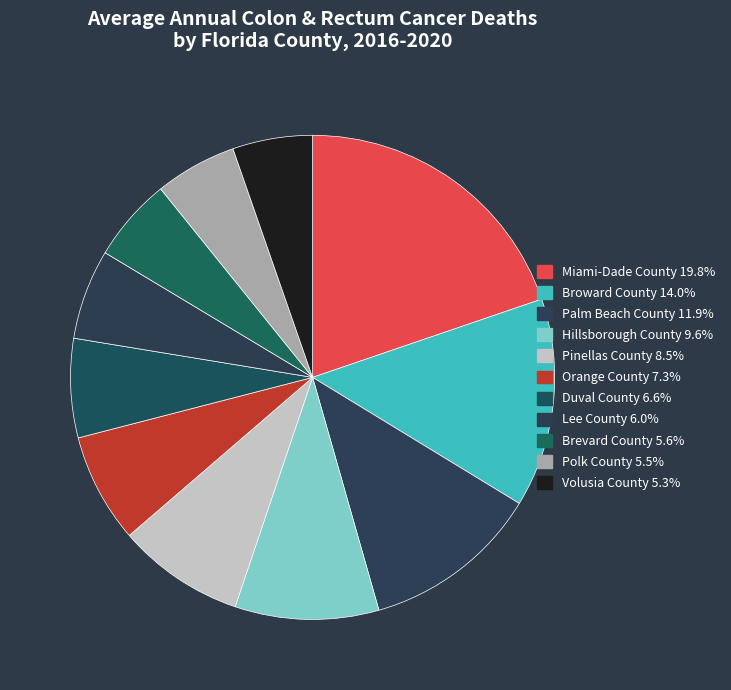

To the nearest percent, what portion does Brevard County represent?

6%